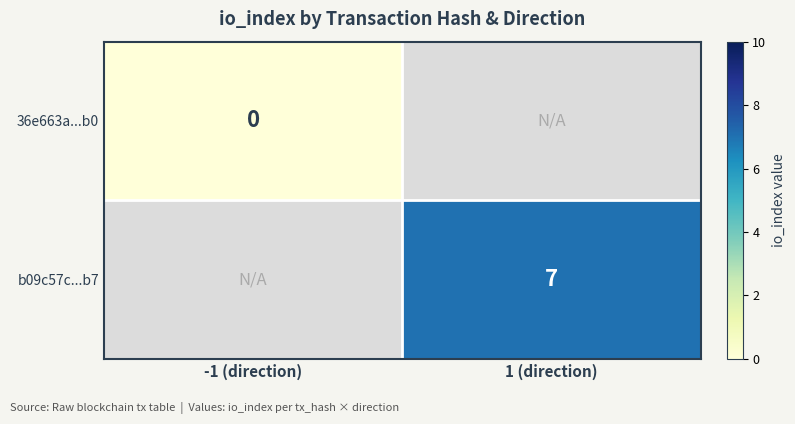

The b09c57c...b7 series shows 7 at 1 (direction). True or false?

True